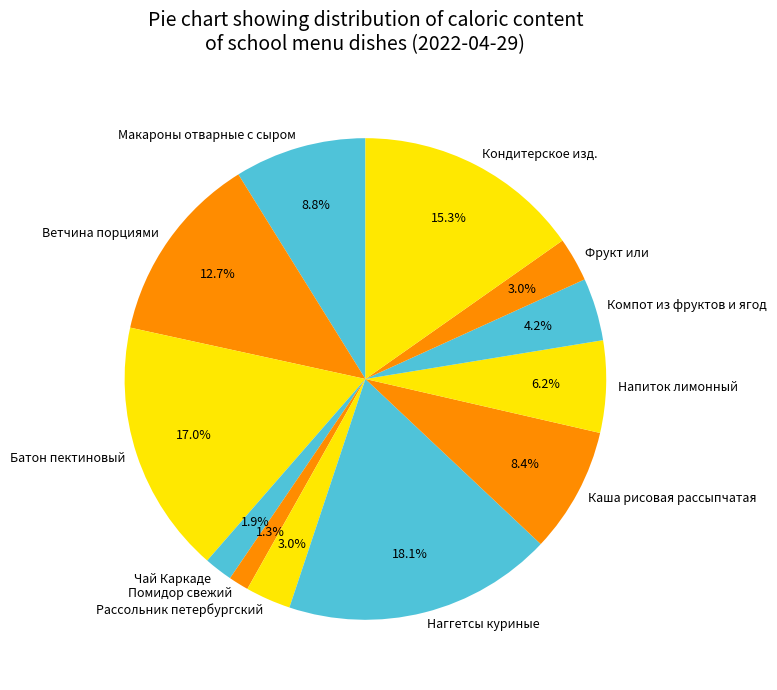

Is it true that Кондитерское изд. is 15% of the pie?

True